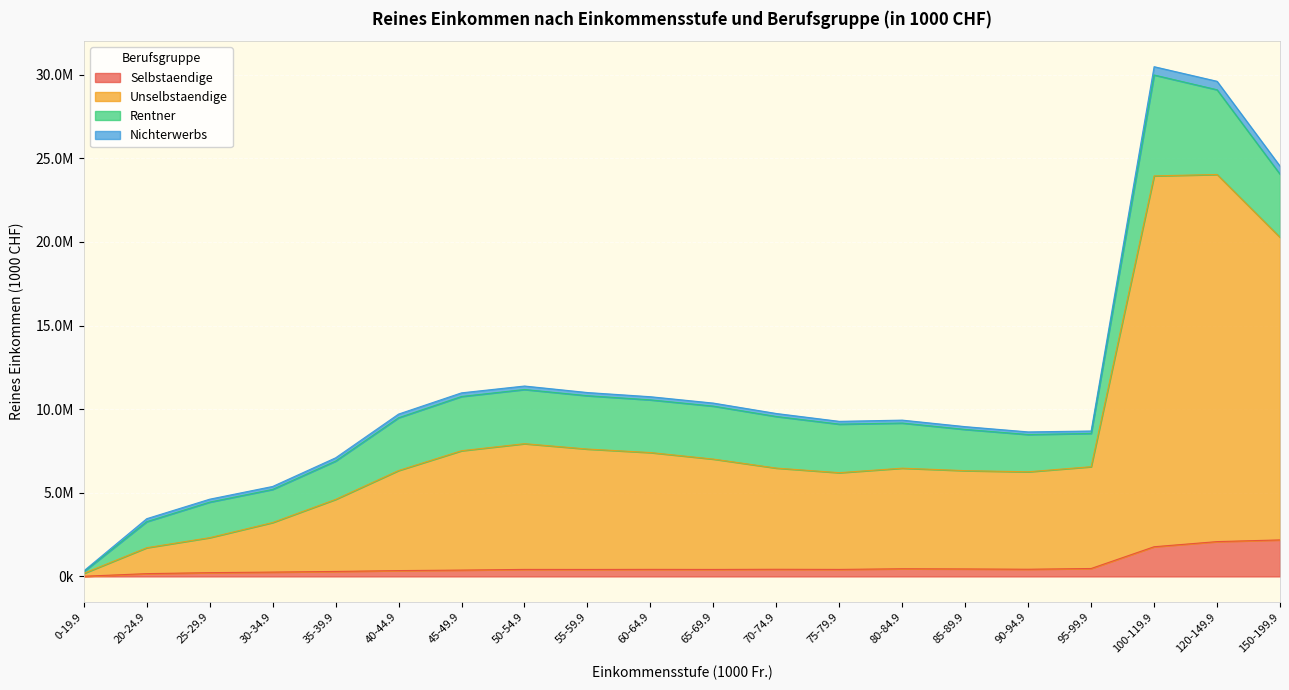

Which category has the highest value in the Unselbstaendige series?

120-149.9